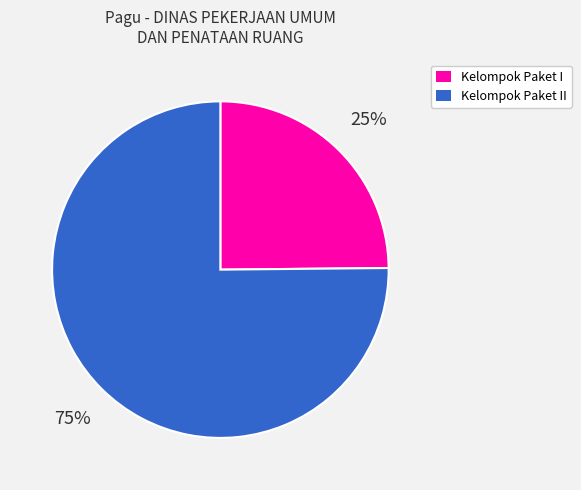

To the nearest percent, what is the difference between the largest and smallest slice percentages?

50%